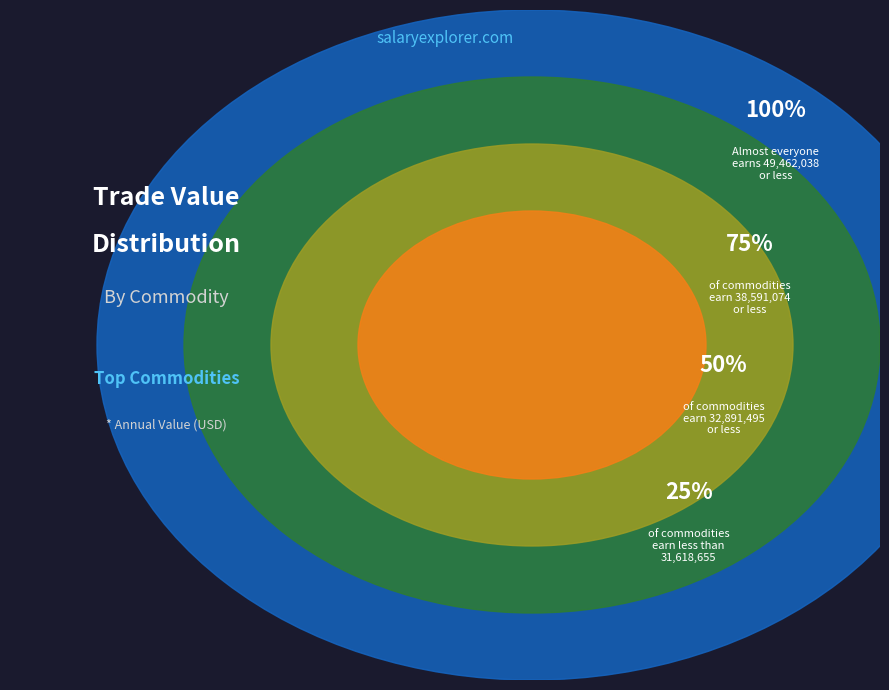

The 111 slice represents 1% of the pie. True or false?

False